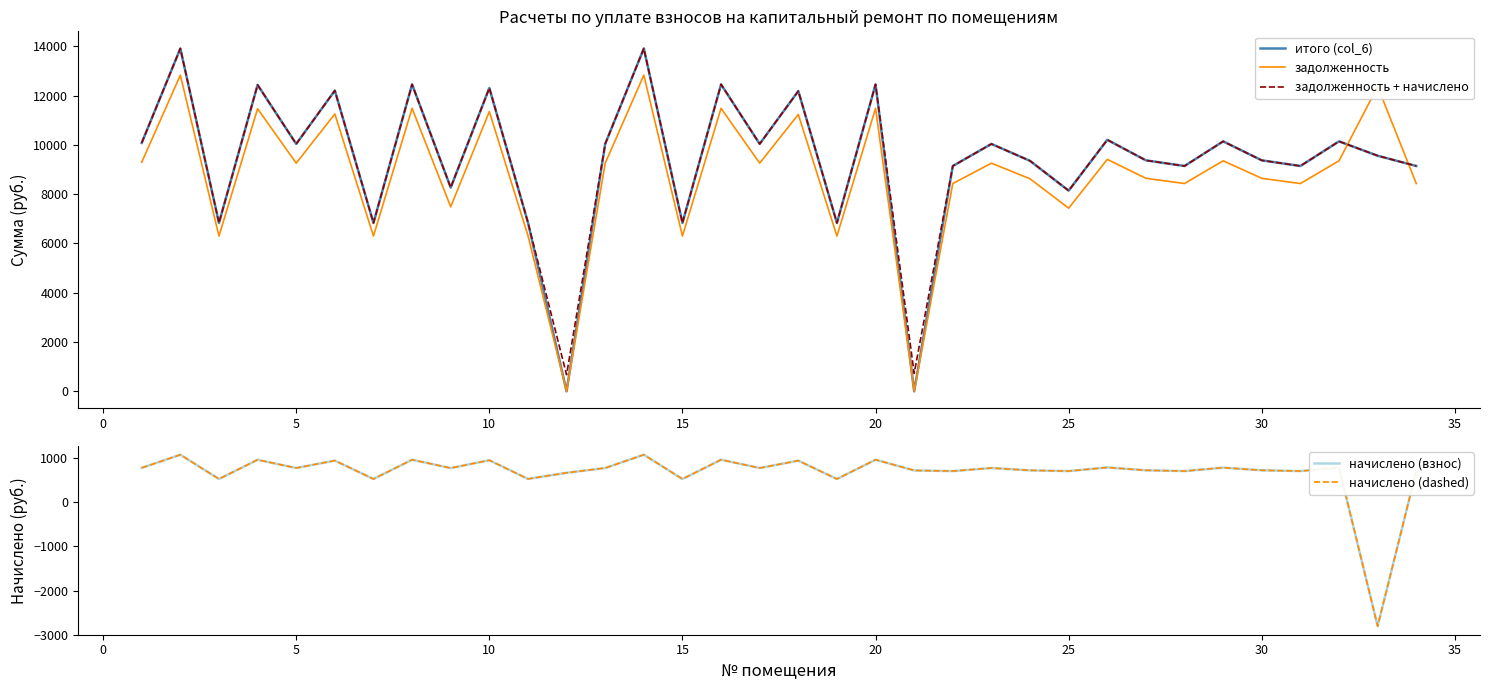

True or false: задолженность and задолженность + начислено cross at least once.

True